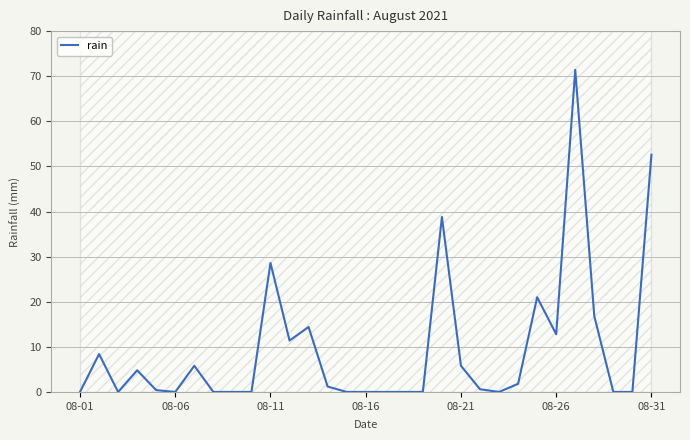

True or false: the data shows 104.1 at 26.

False